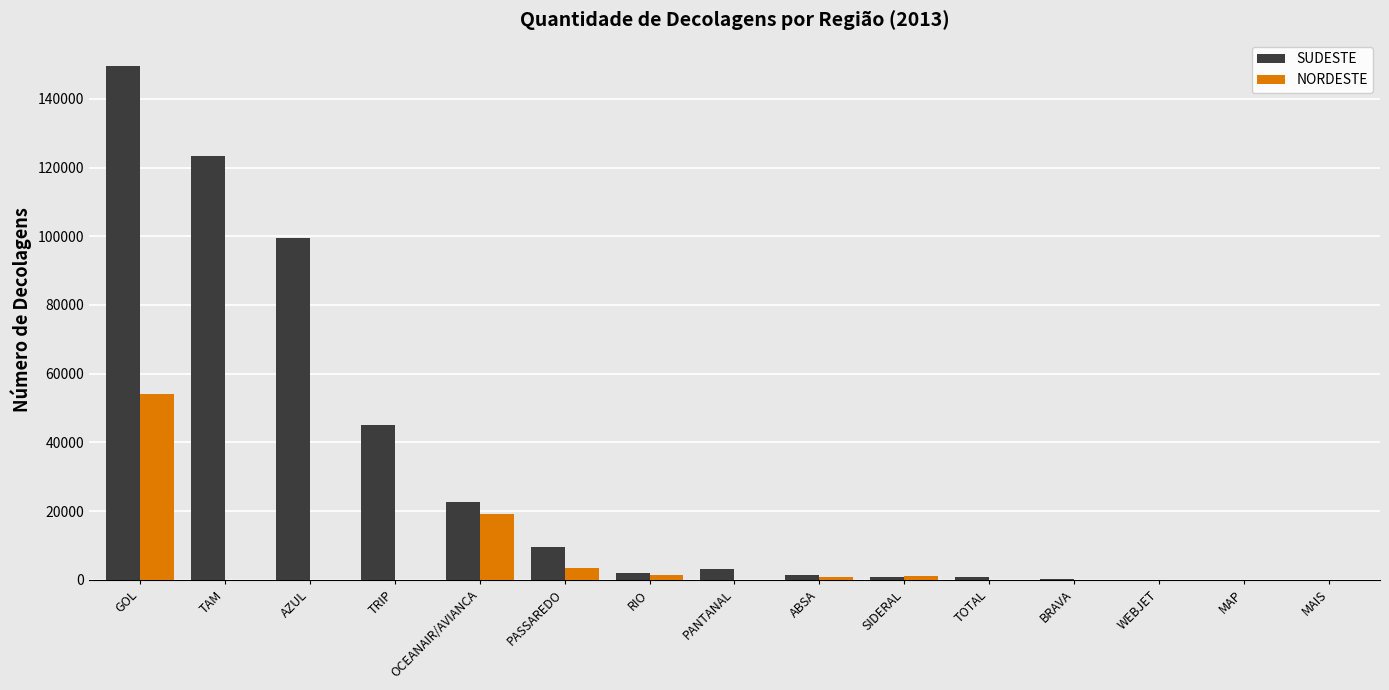

What is the sum of all SUDESTE values?

458456